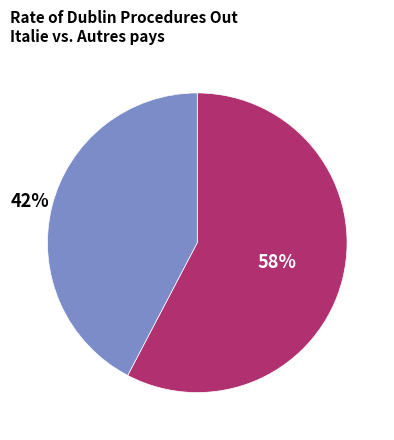

To the nearest percent, what is the average slice percentage?

50%